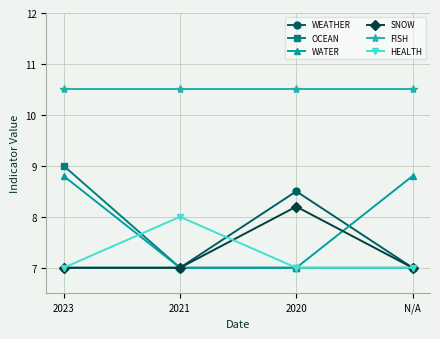

What is the spread (max minus min) of values at 2021?

3.5